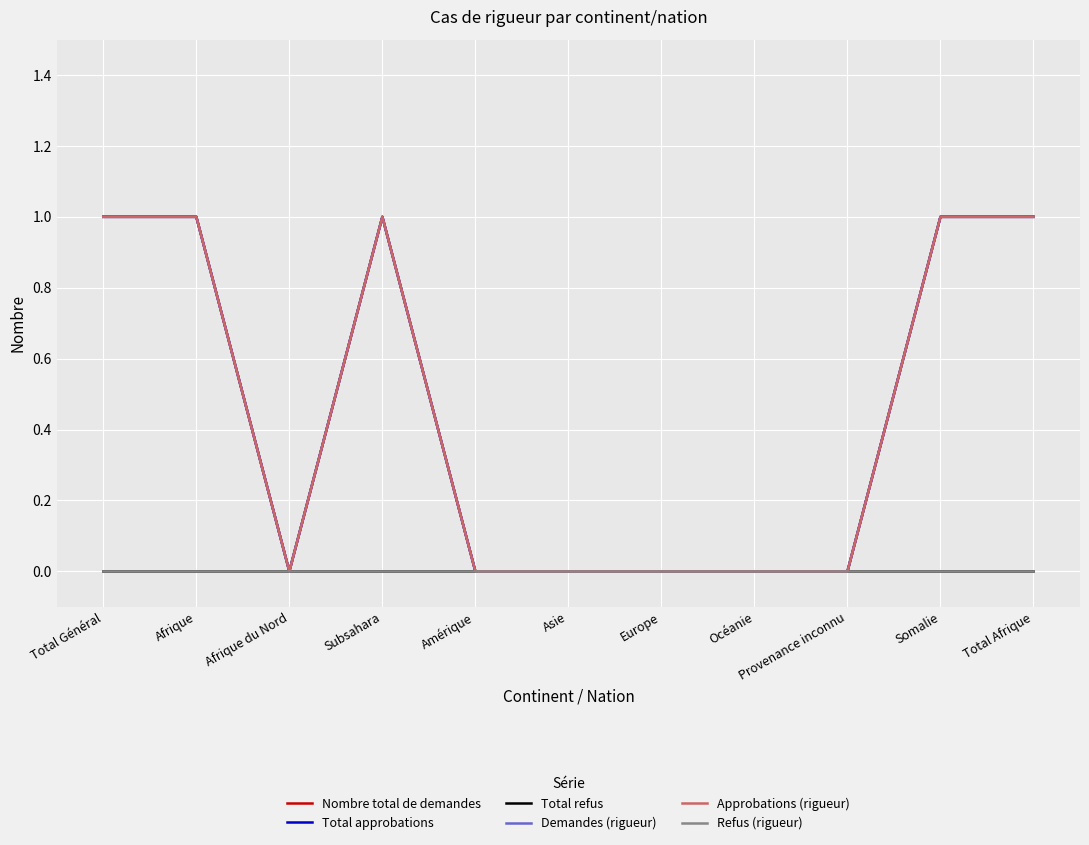

How many lines are shown in the chart?

6